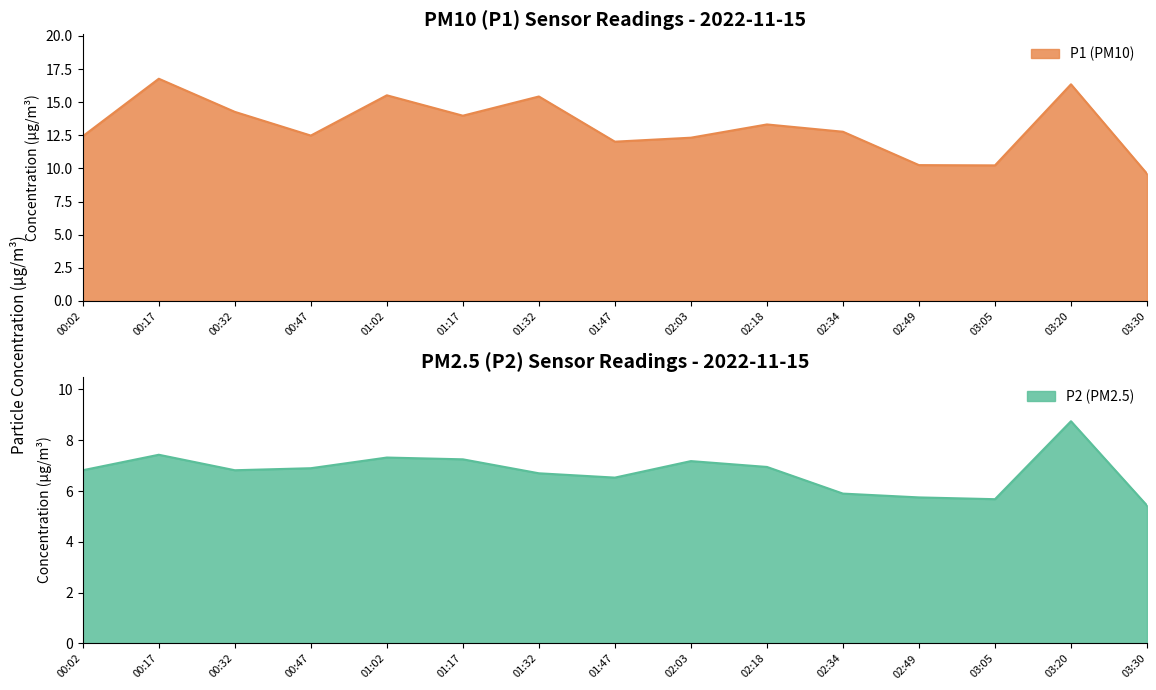

What is the sum of the P1 values at 00:02 and 00:32?

26.7